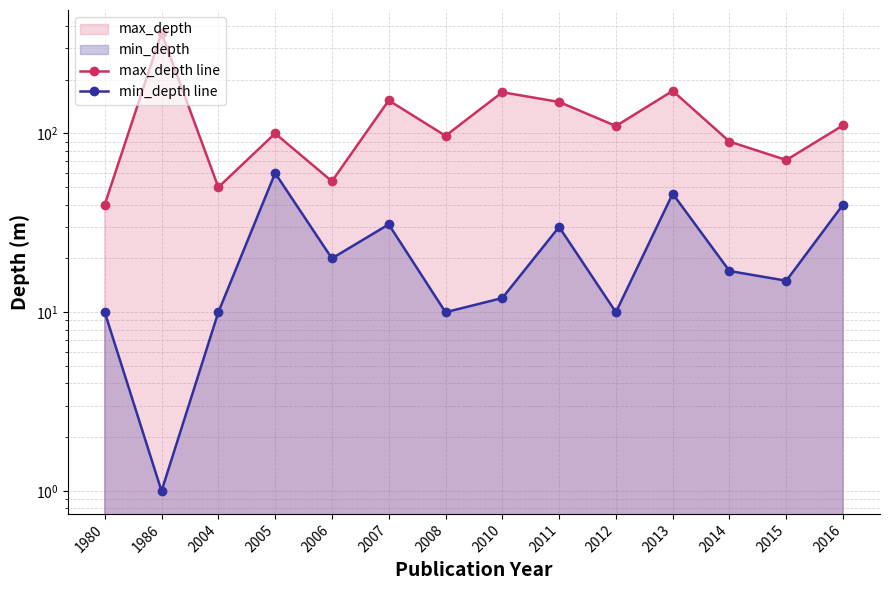

True or false: max_depth line has a value of 114 at 2010.

False